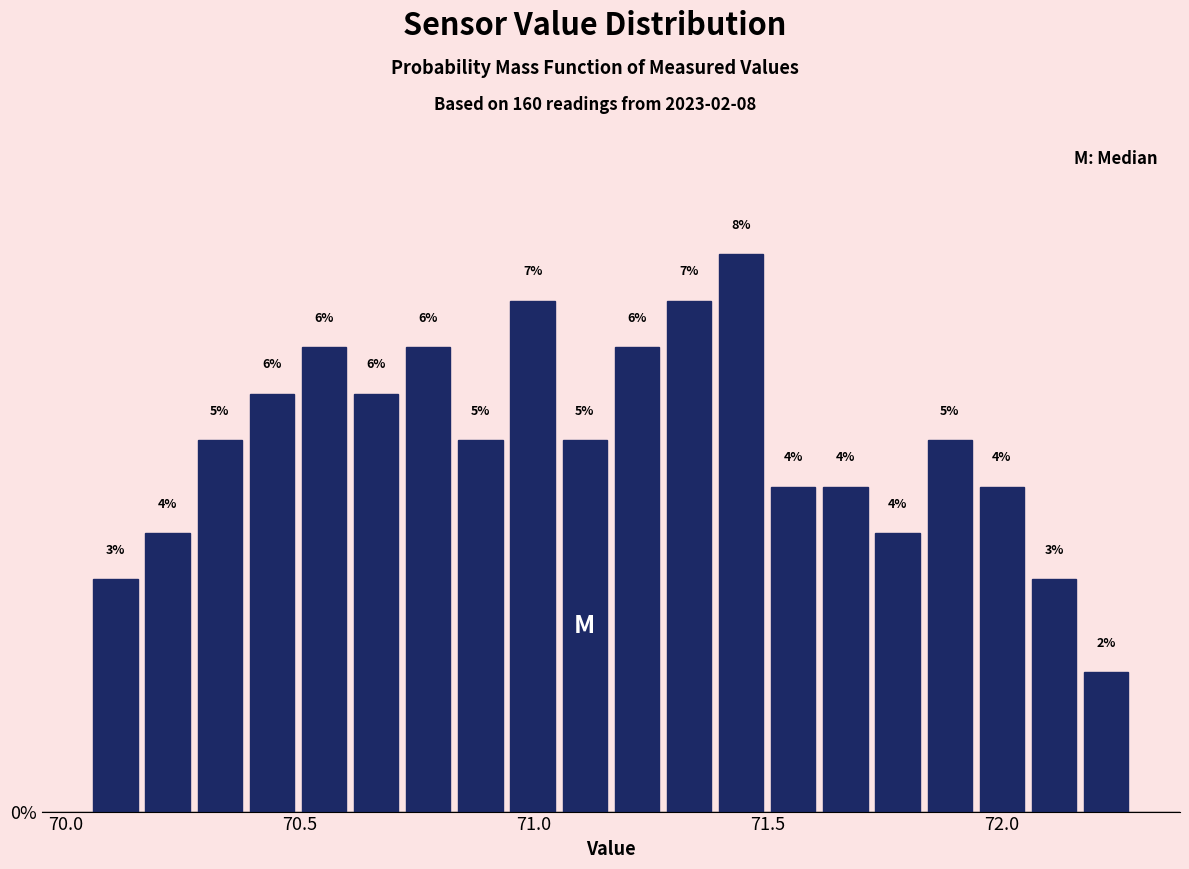

Around what value on the x-axis is the tallest bar? Give the approximate position of its centre, as read against the axis.

71.45